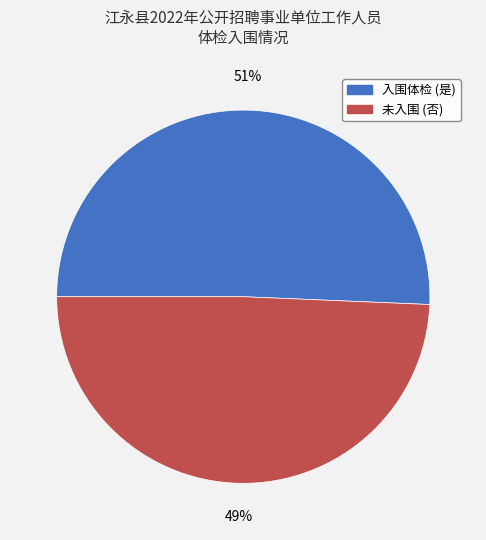

To the nearest percent, what is the average slice percentage?

50%